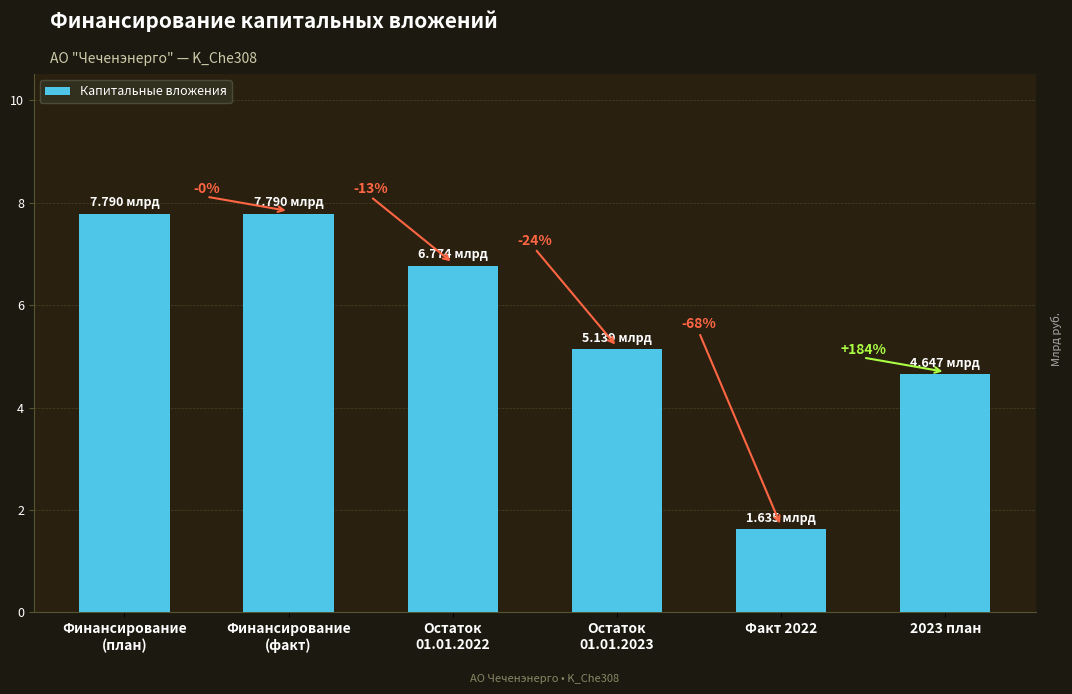

Which category has the lowest value across all series?

Факт 2022